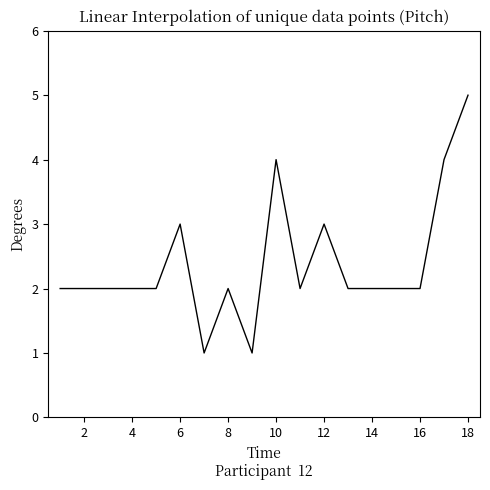

What is the difference between the maximum and minimum values?

4